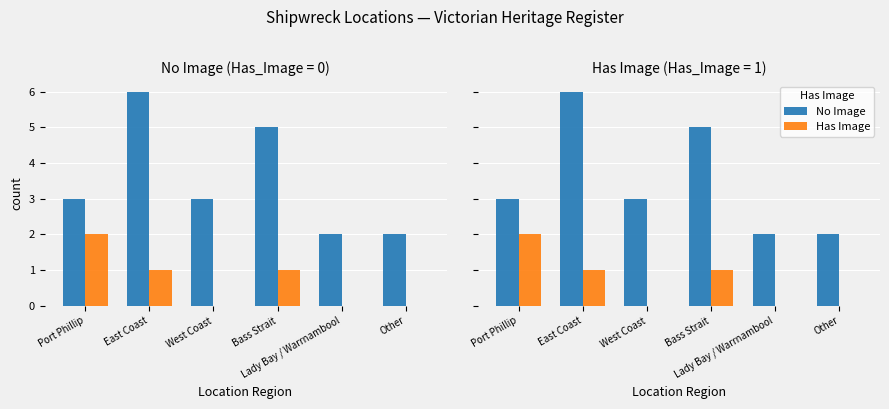

Reading left to right, what are all the values shown in this chart?

No Image: 3	6	3	5	2	2
Has Image: 2	1	0	1	0	0